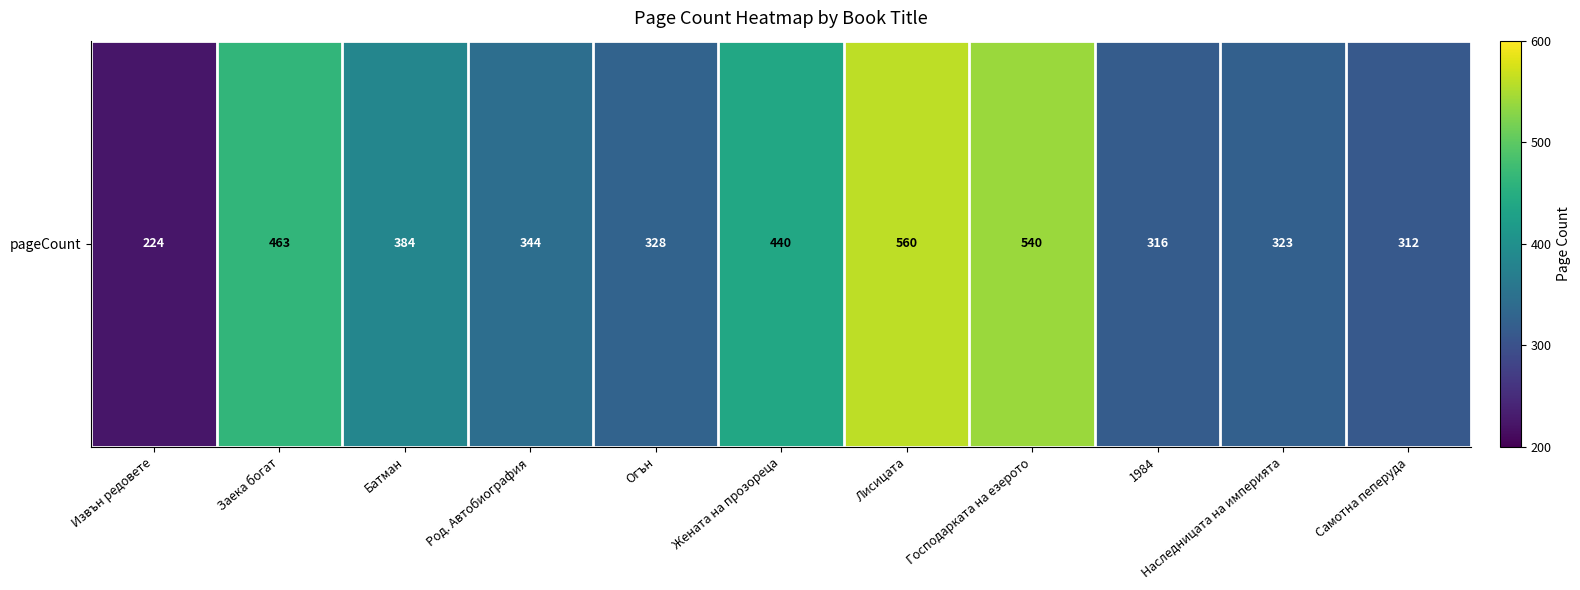

Which label corresponds to the smallest value in the chart?

Извън редовете